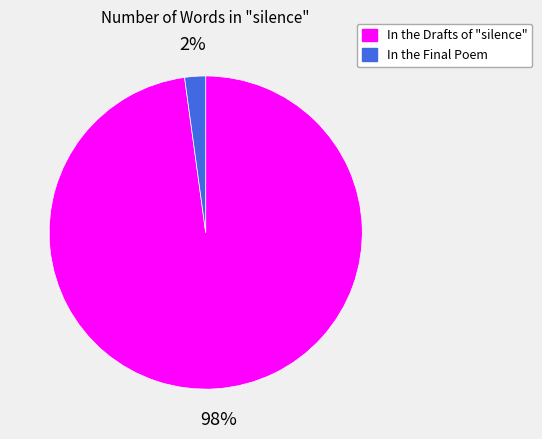

How many slices are in this pie chart?

2